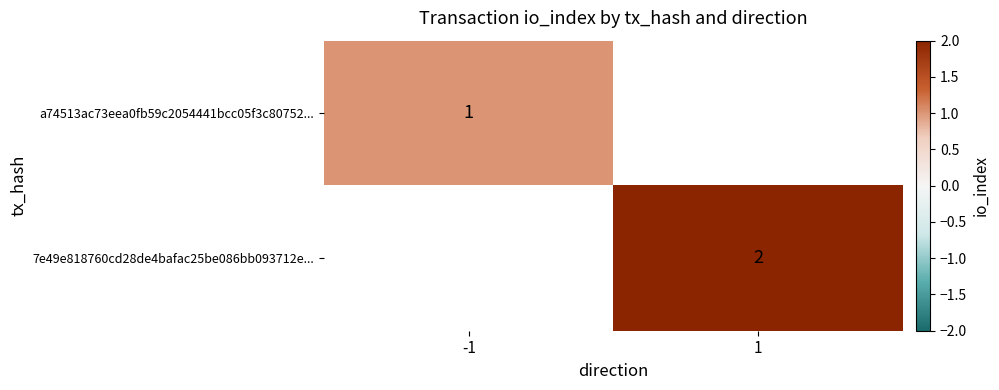

Is it true that 7e49e818760cd28de4bafac25be086bb093712e... equals 3 at 1?

False